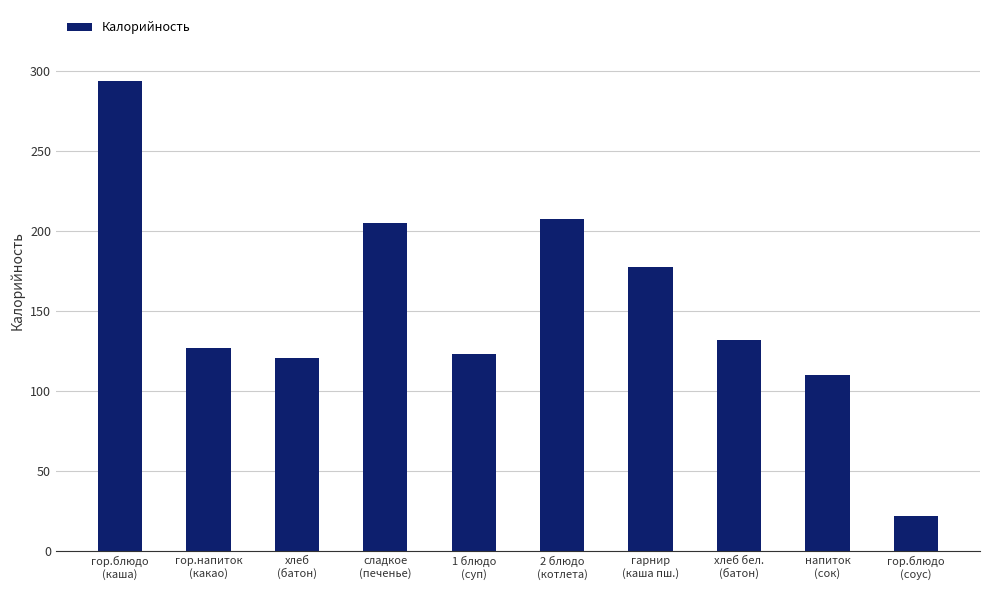

What is the minimum value shown in the chart?

22.0